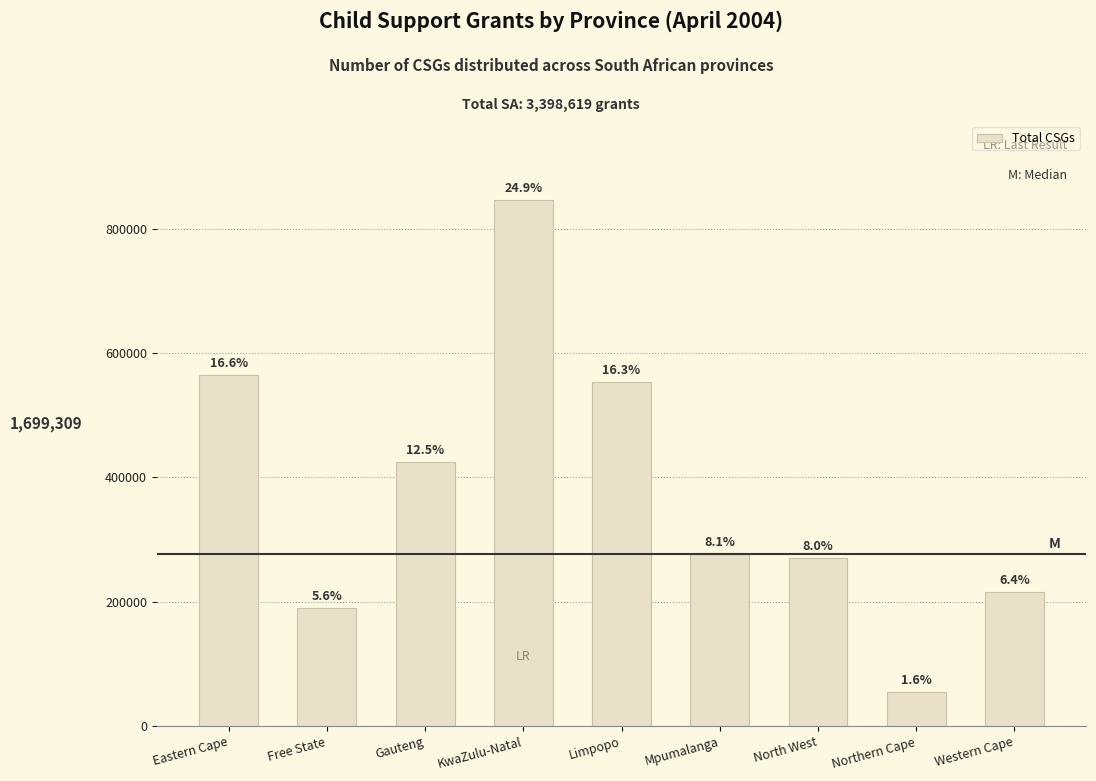

What value does the data have at Eastern Cape?

564331